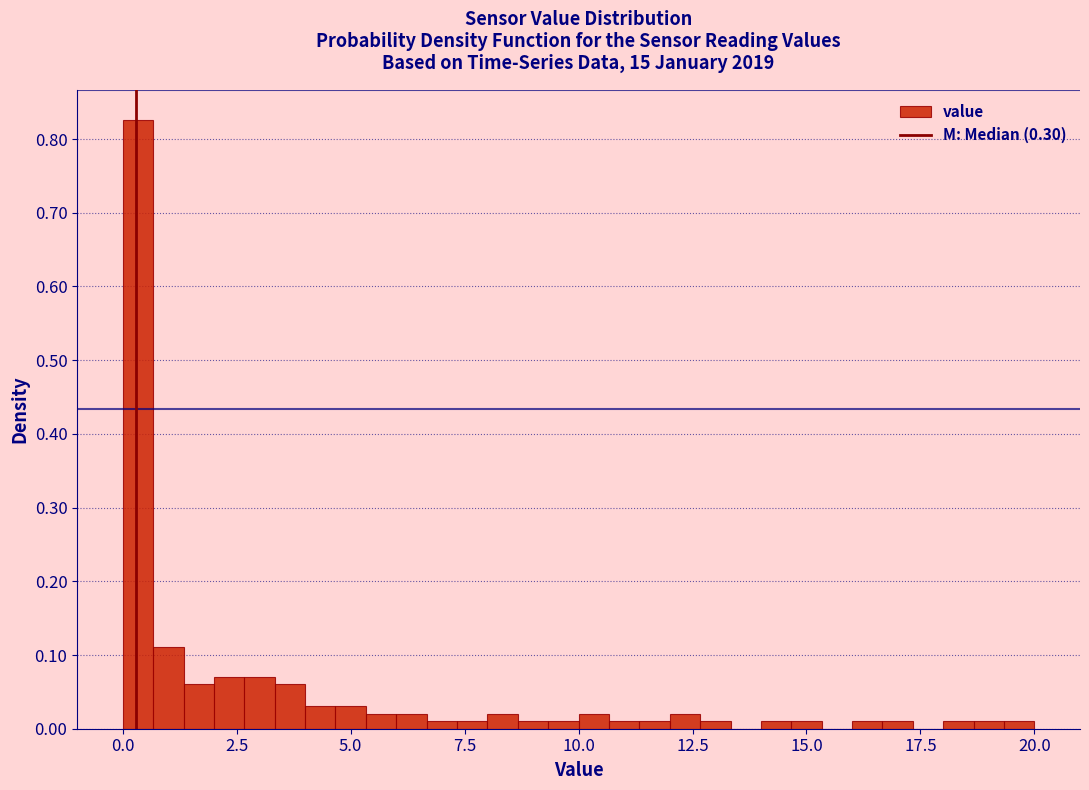

Read against the x-axis, roughly where is the centre of the tallest bar?

0.5